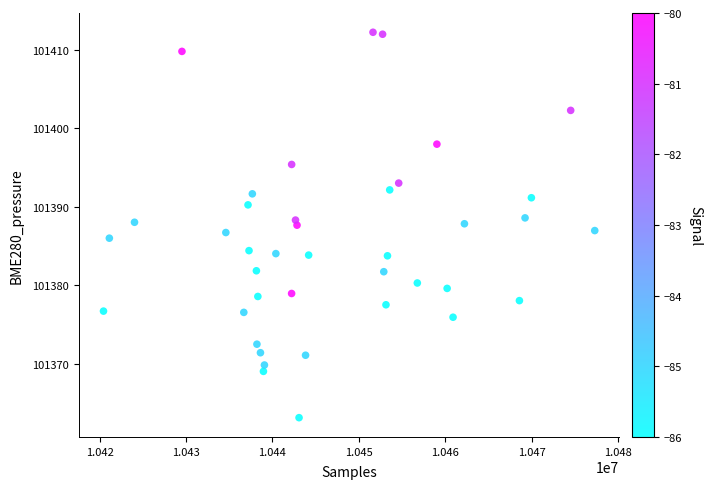

What is the range of X values (max minus min)?

56820.0